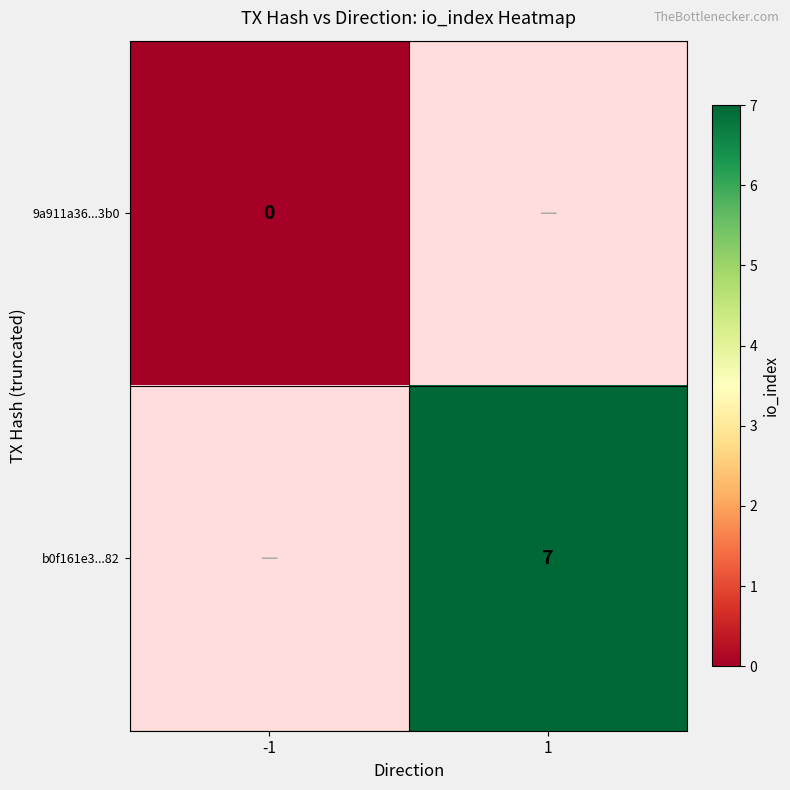

True or false: b0f161e3...82 has a value of 7 at 1.

True